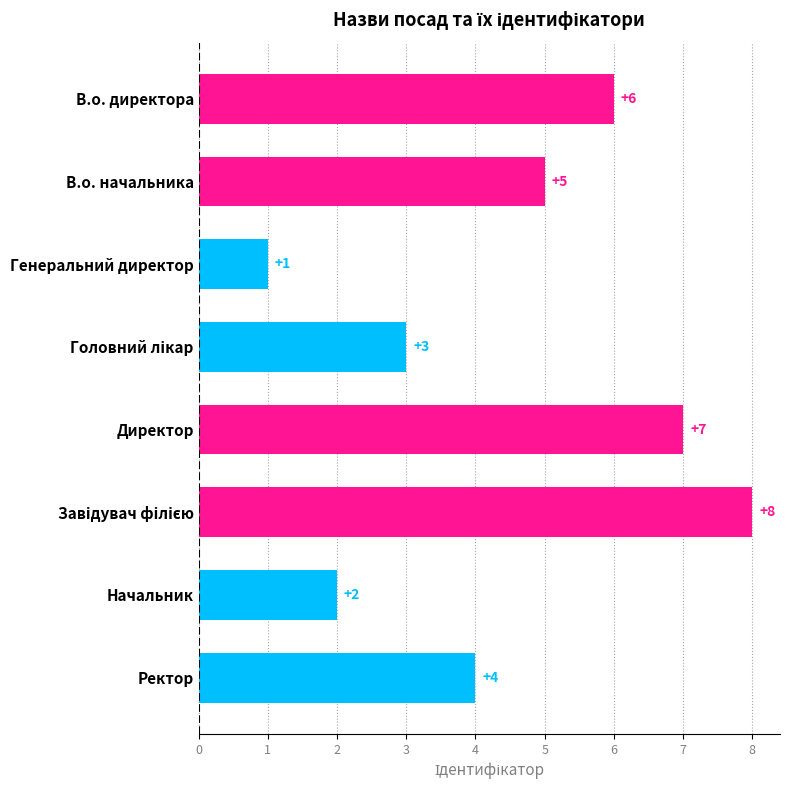

What is the maximum value shown in the chart?

8